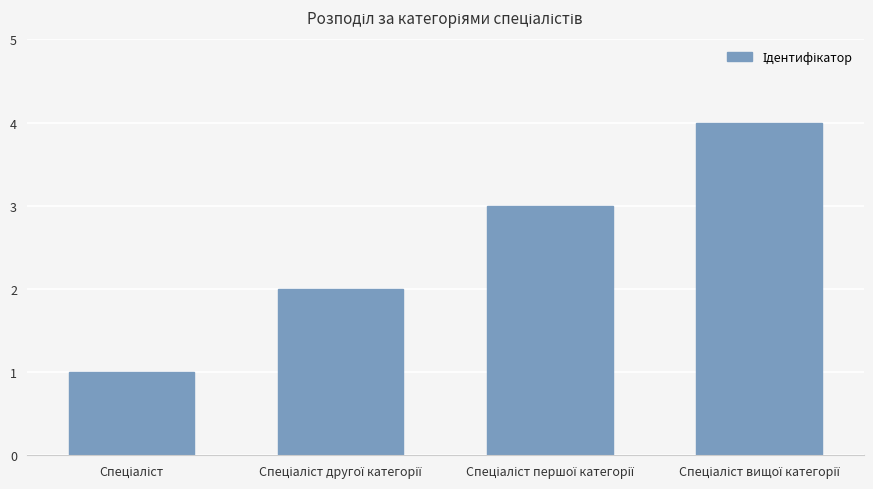

What is the sum of all values?

10